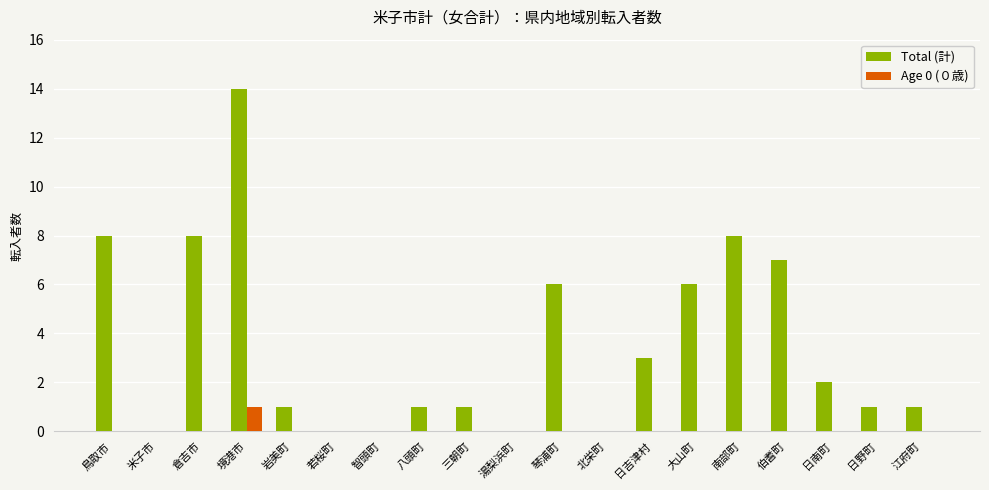

True or false: Total (計) has a value of 1 at 八頭町.

True